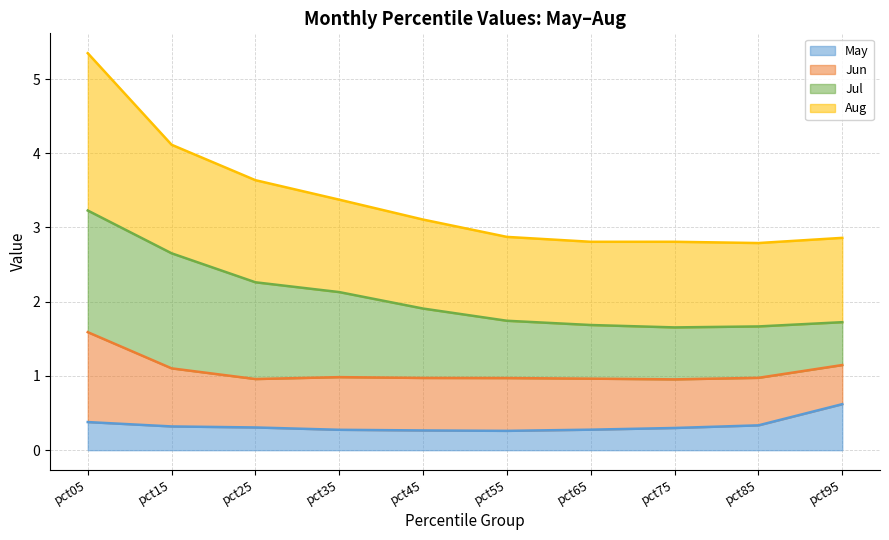

What is the difference between the second highest and minimum values in the May series?

0.1